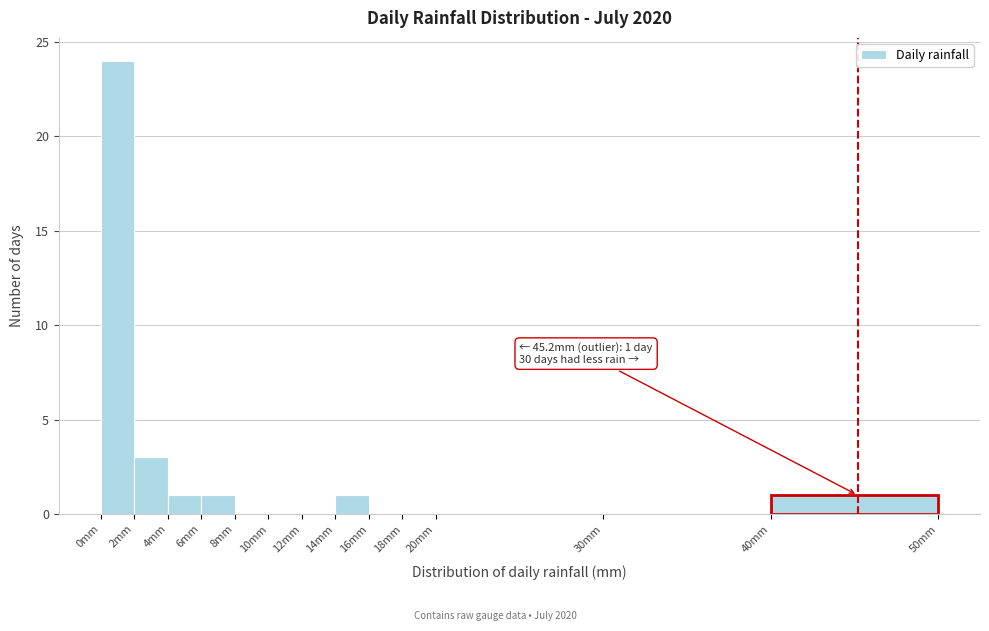

Over which range of the x-axis is the bar tallest?

0 to 2